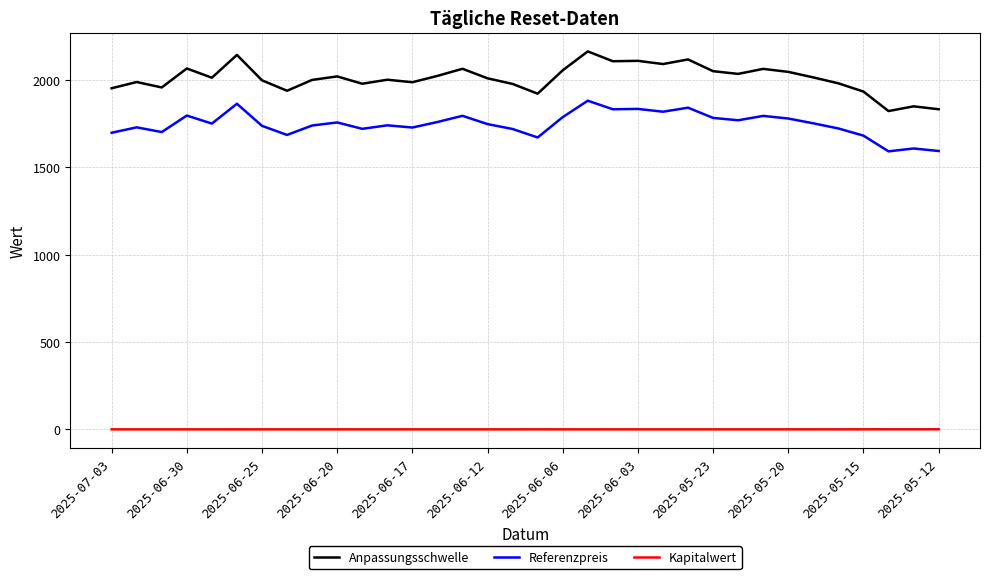

Rank the series by their maximum value, from highest to lowest.

Anpassungsschwelle, Referenzpreis, Kapitalwert